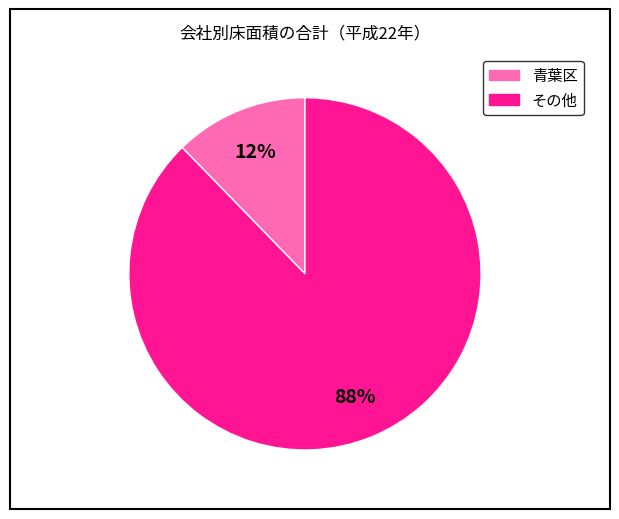

How many slices are in this pie chart?

2